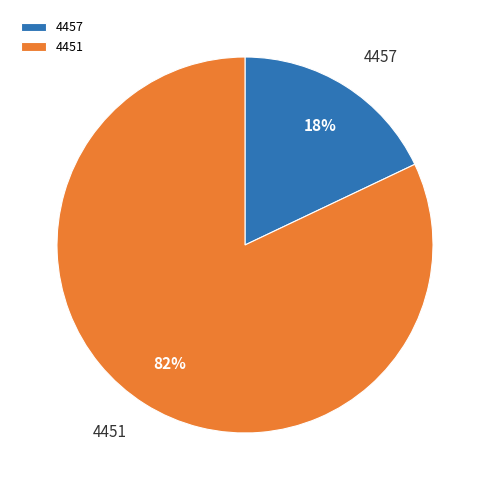

Which slice is the smallest?

4457